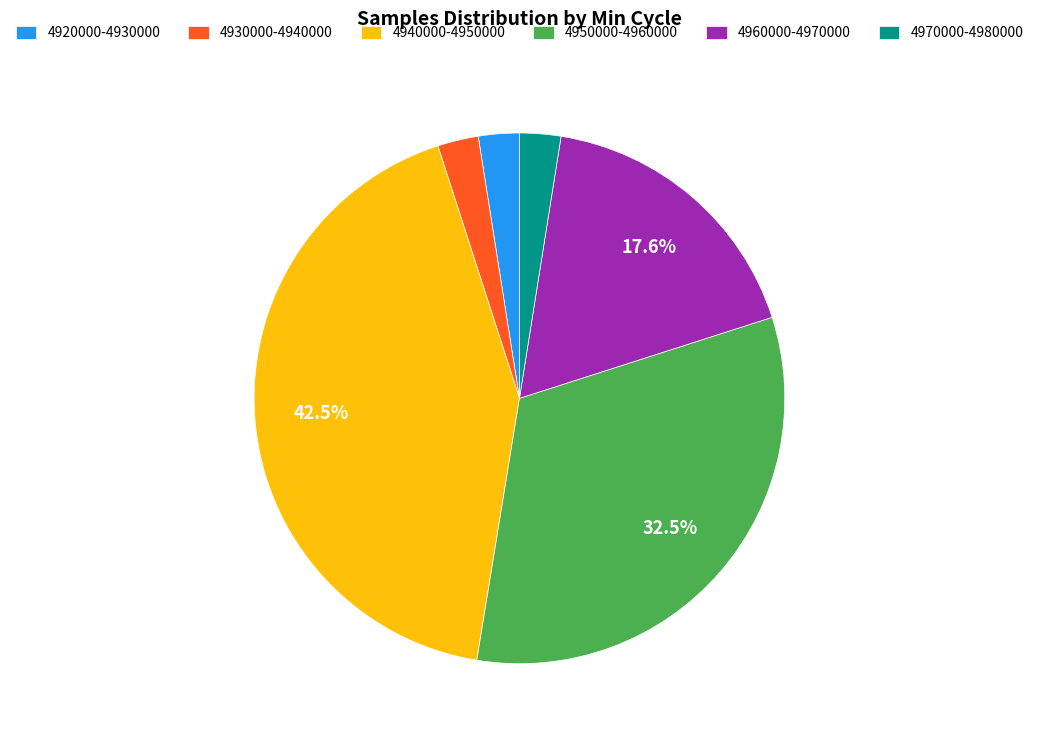

Which category has the biggest portion of the pie?

4940000-4950000